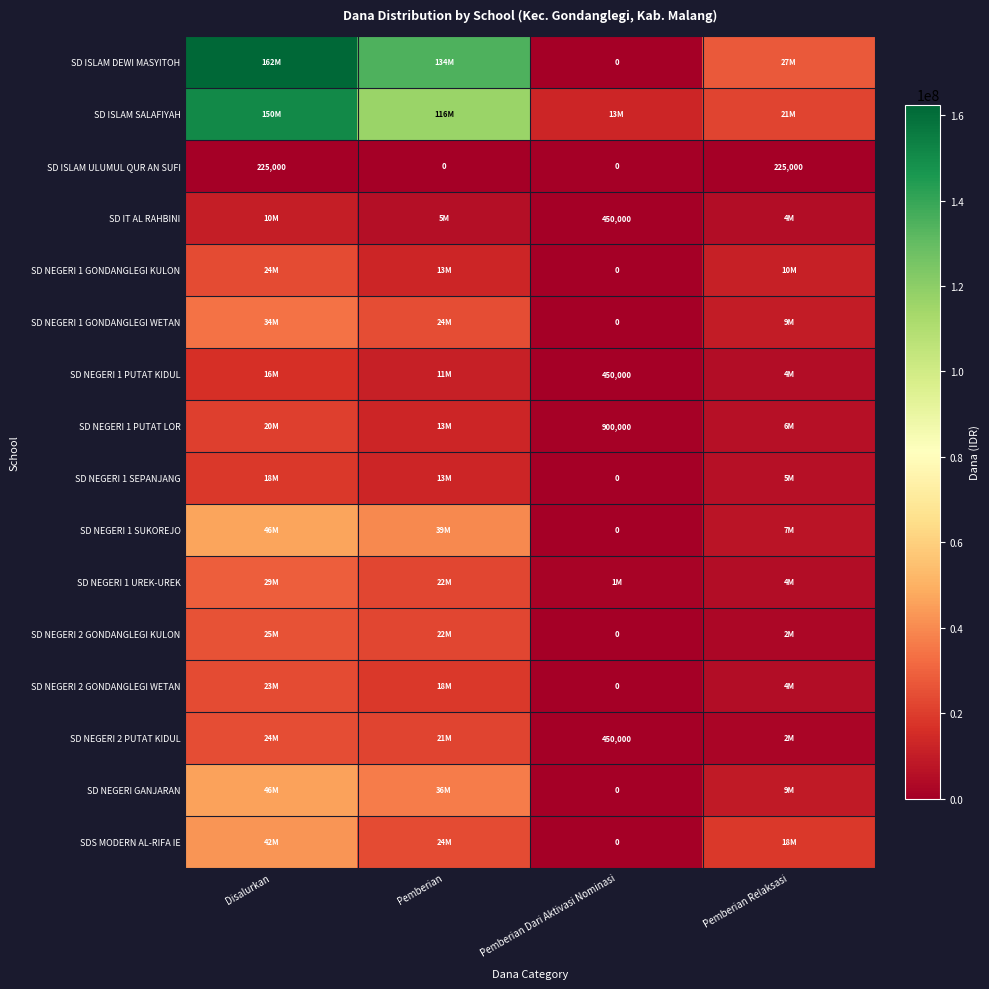

What is the highest value of the SD ISLAM ULUMUL QUR AN SUFI series?

225000